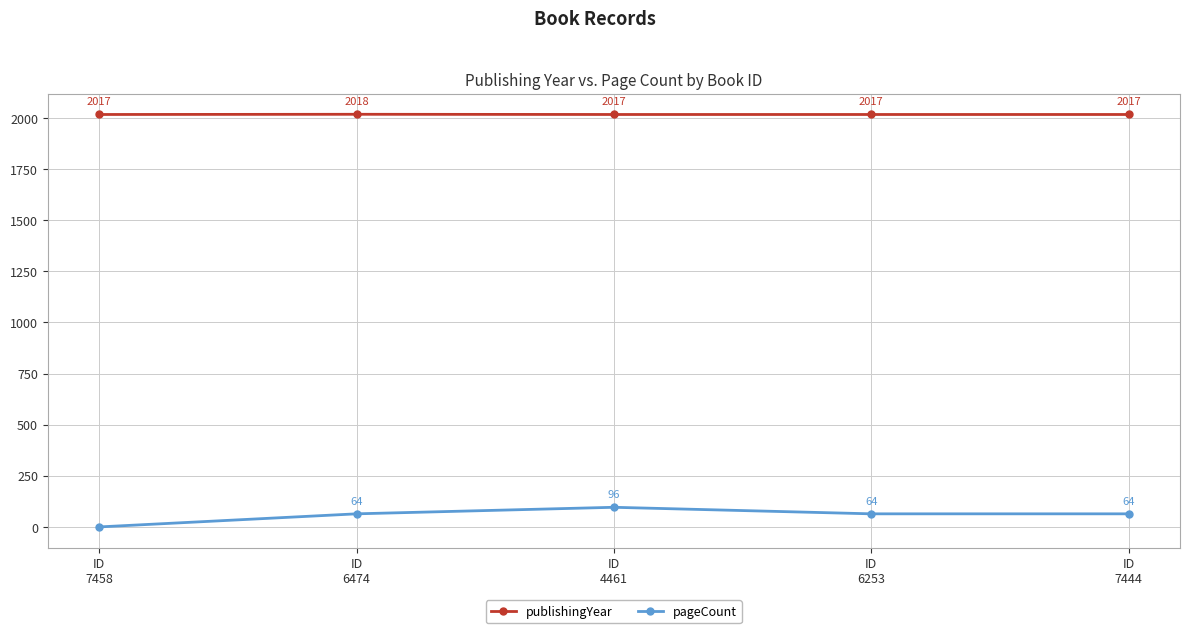

What is the value of the publishingYear point at the 5th from the left?

2017